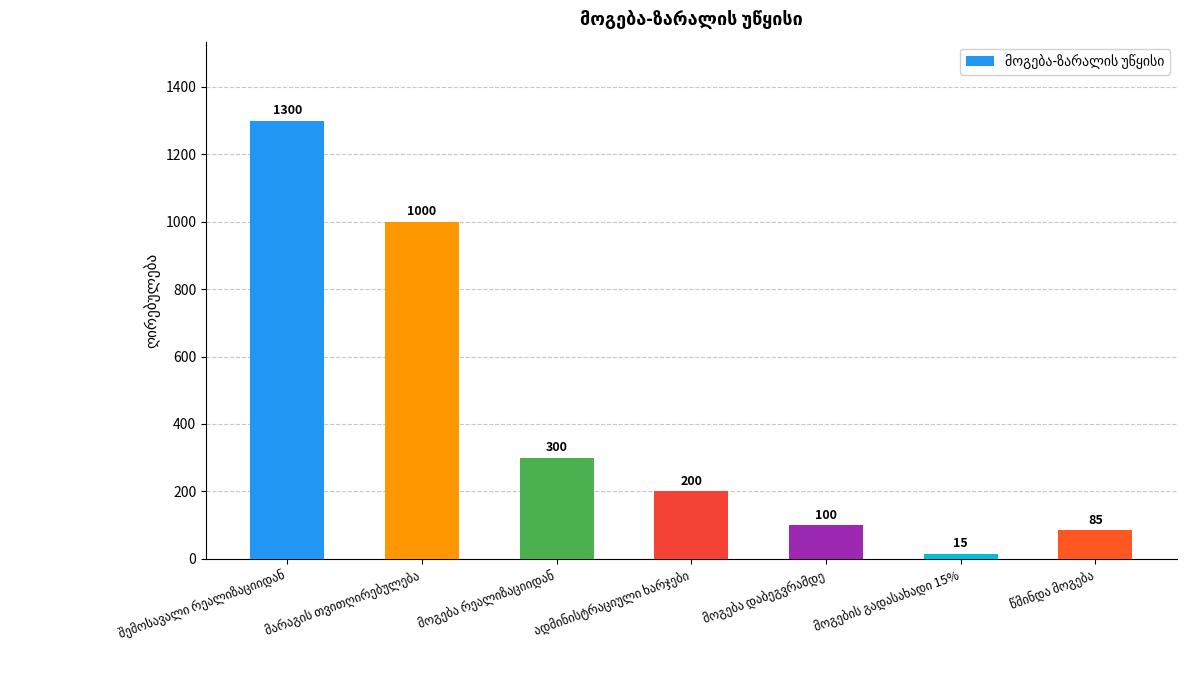

What is the value of the 6th bar from the left?

15